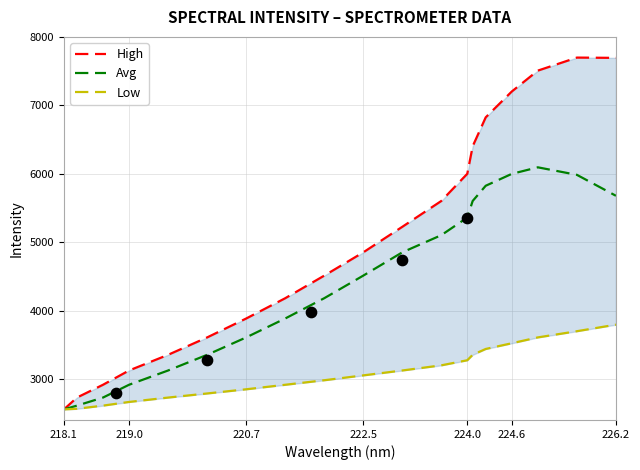

The Avg series shows 8997.3 at 224.6. True or false?

False